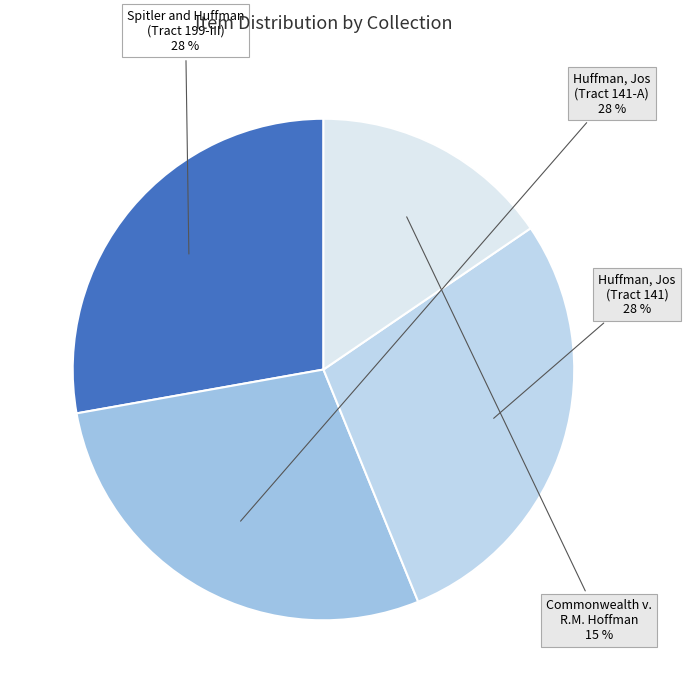

To the nearest percent, what is the difference between the largest and smallest slice percentages?

13%